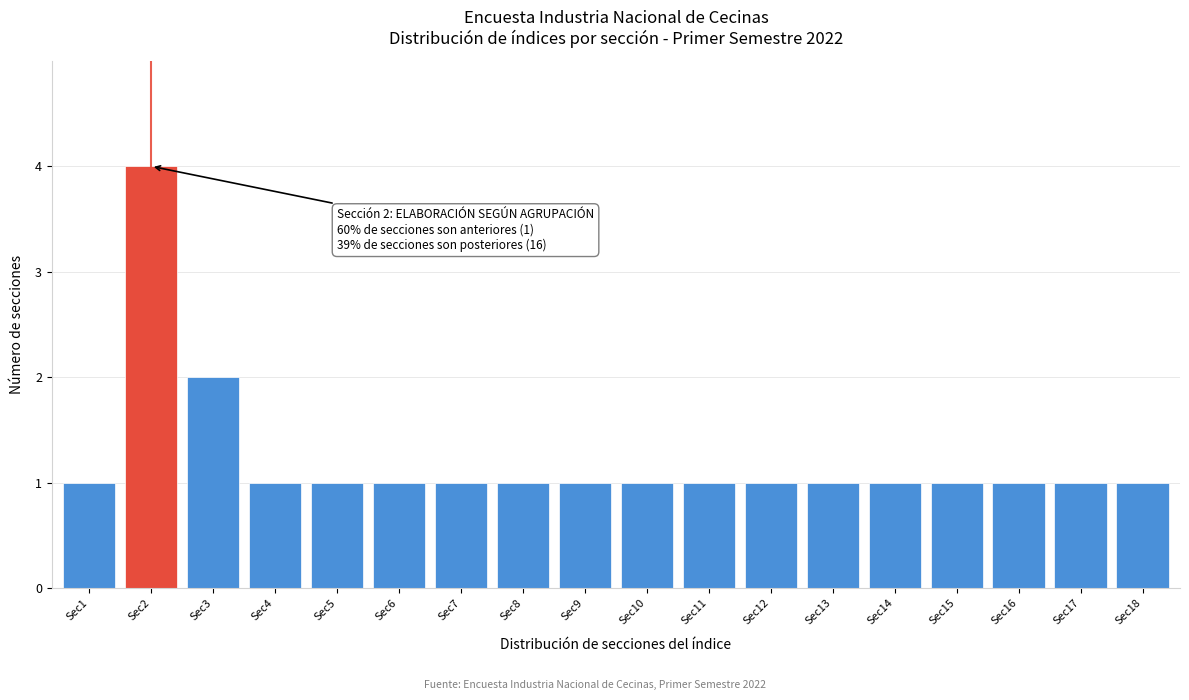

Reading left to right, list all the values displayed in this chart.

1	4	2	1	1	1	1	1	1	1	1	1	1	1	1	1	1	1